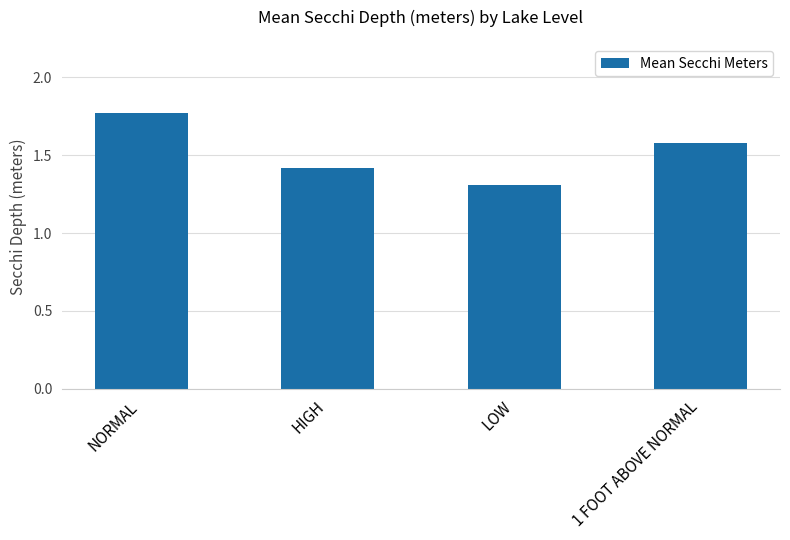

Which label corresponds to the smallest value in the chart?

LOW